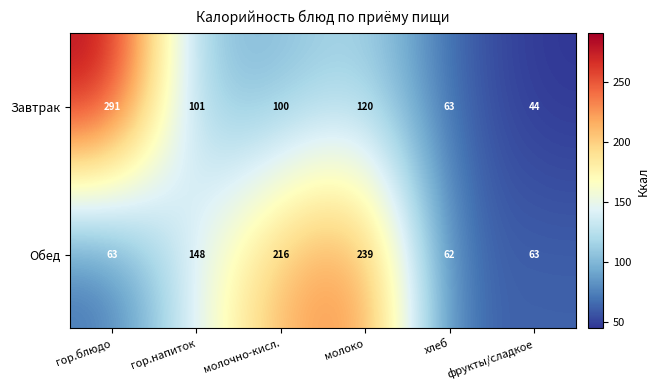

Which series changed the most between гор.напиток and молочно-кисл.?

Обед